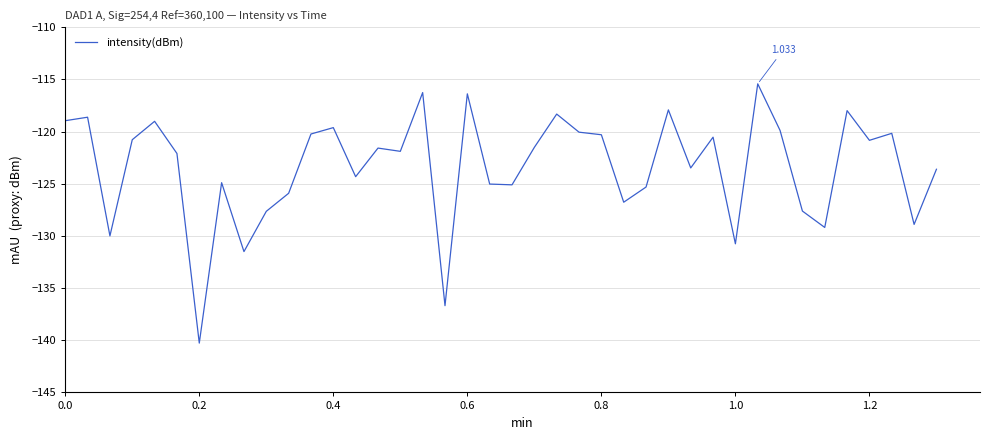

Which category has the lowest value across all series?

0.2